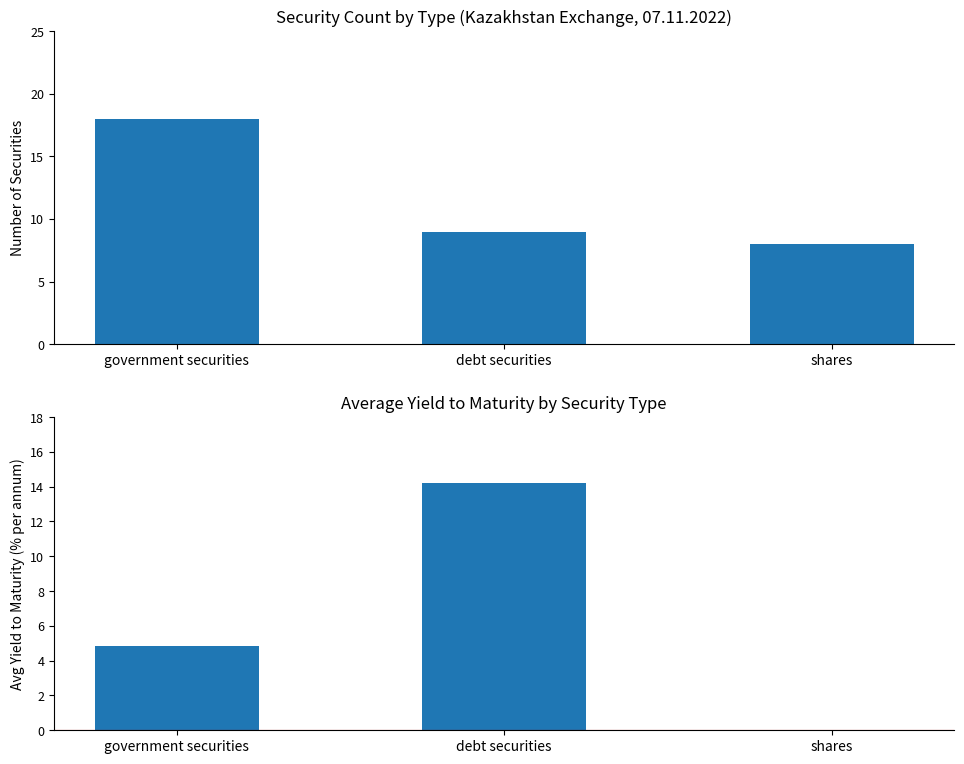

What is the sum of all Avg Yield (%) values?

19.1